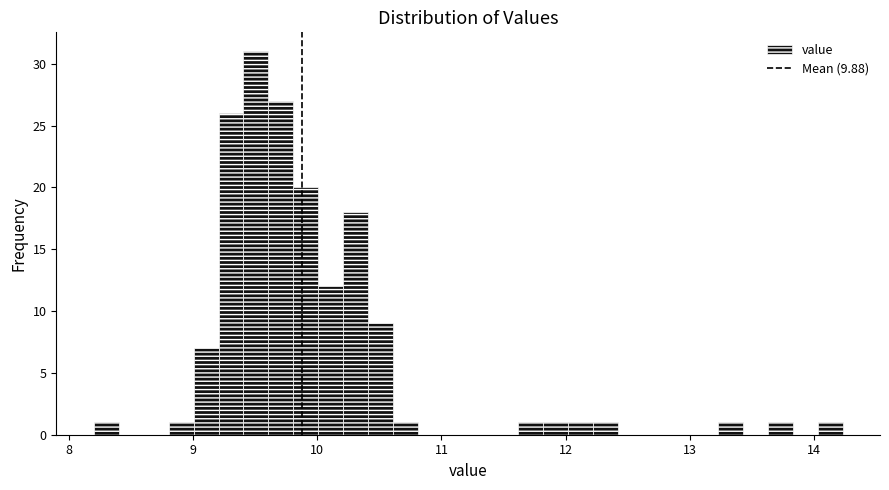

Read against the x-axis, roughly where is the centre of the tallest bar?

9.5